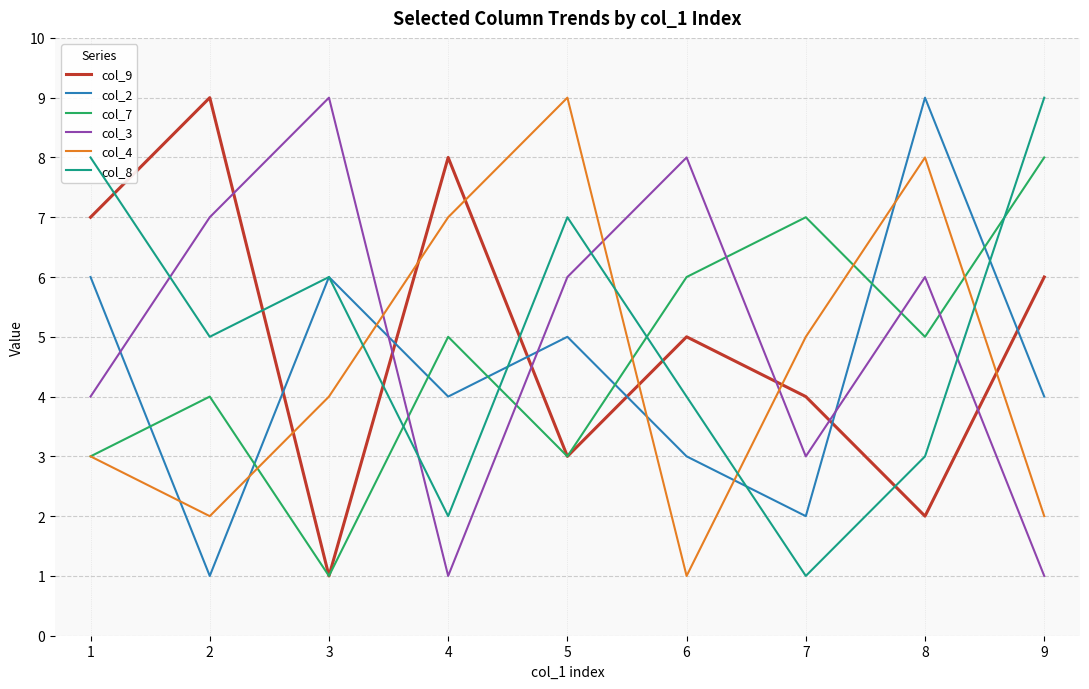

At which label does col_9 reach its minimum?

3